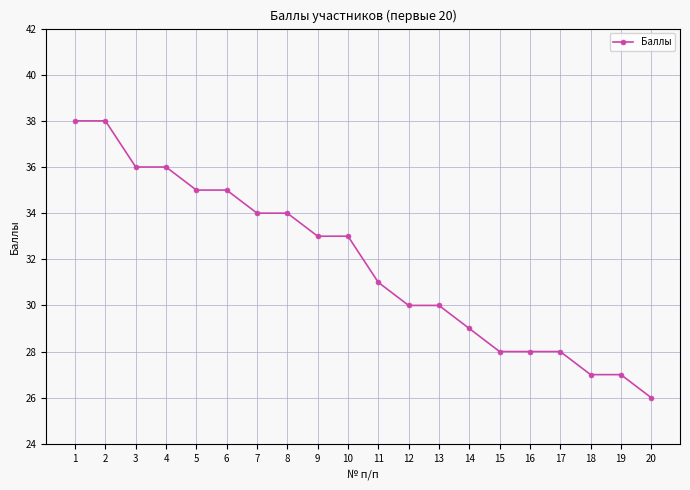

What is the difference between the second highest and minimum values?

12